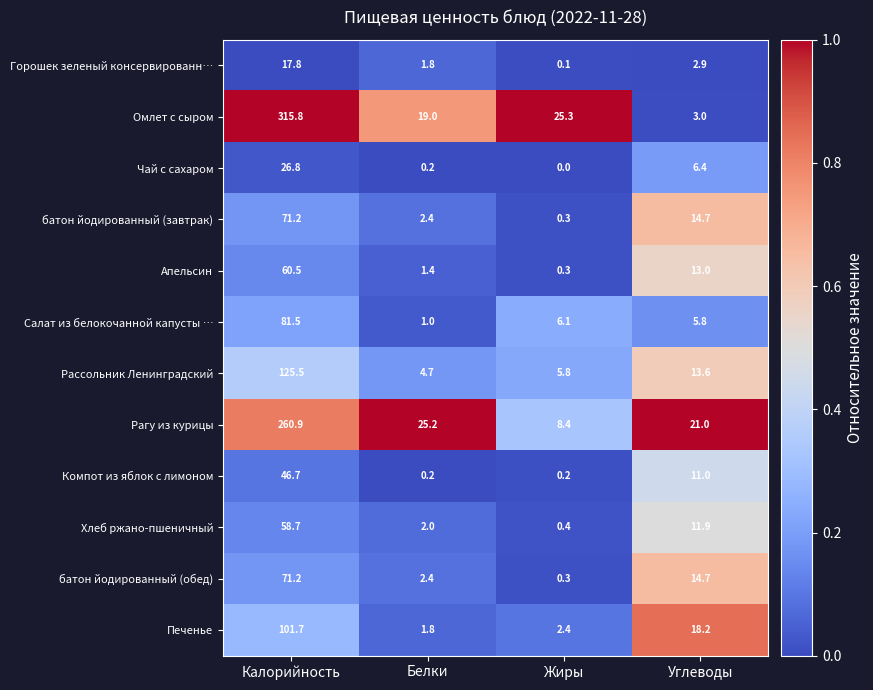

Is it true that батон йодированный (обед) equals 14.7 at Углеводы?

True